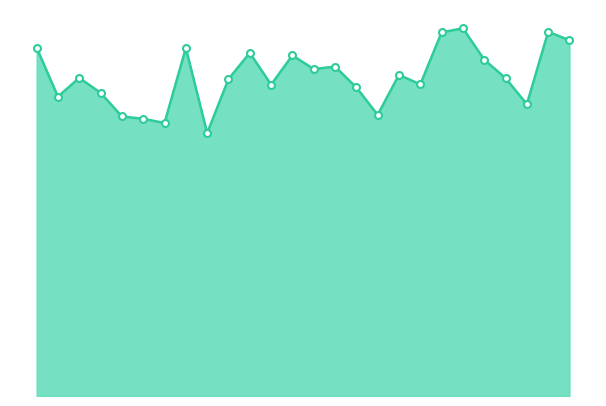

Is this an area chart (filled region under the line)?

Yes